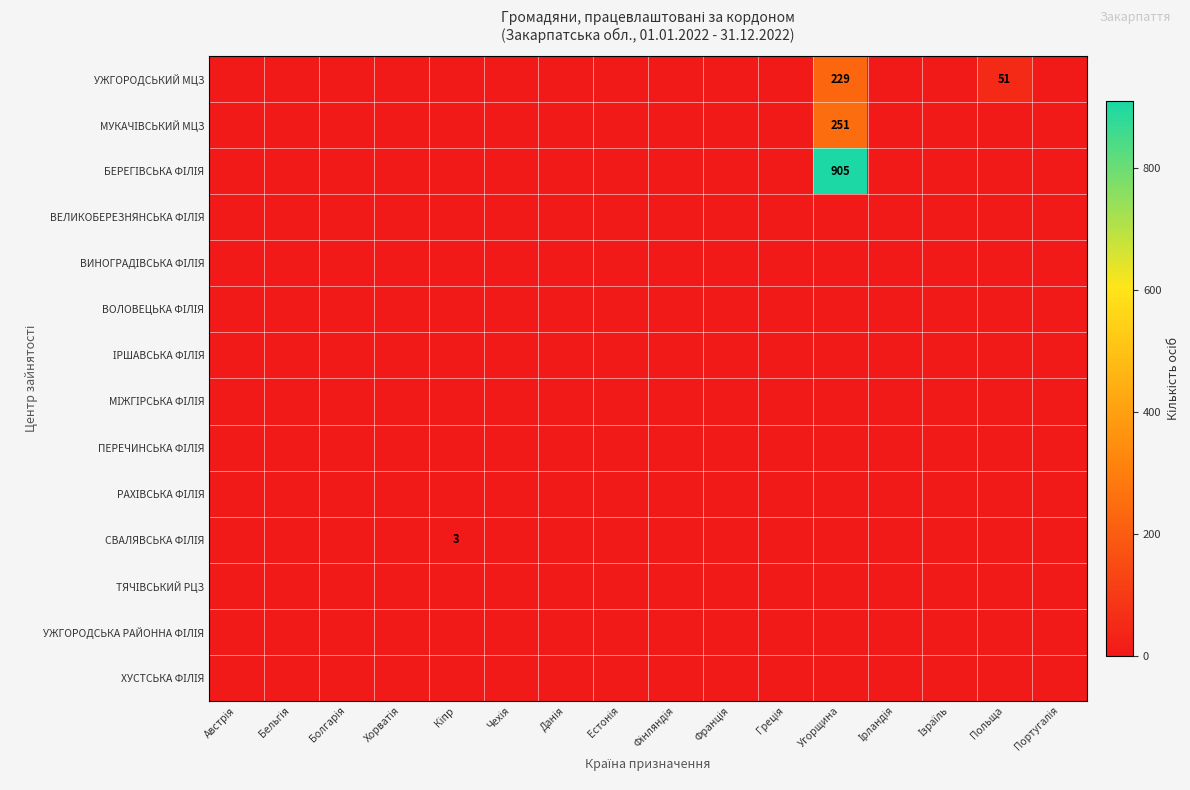

How many positive values does the БЕРЕГІВСЬКА ФІЛІЯ series have?

1